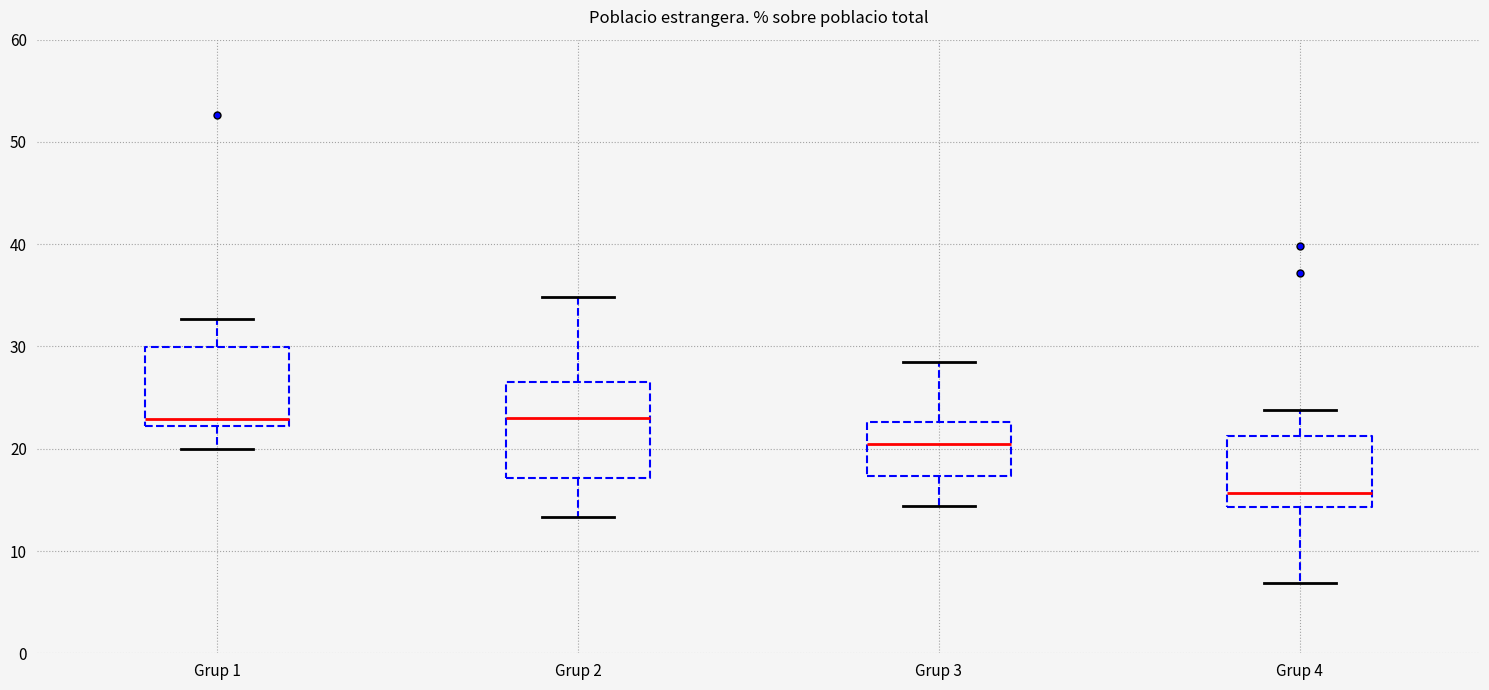

Where does the lower whisker of the box for Grup 4 end on the y-axis? The values are not printed on the chart, so give them approximately, as read against the axis.

7